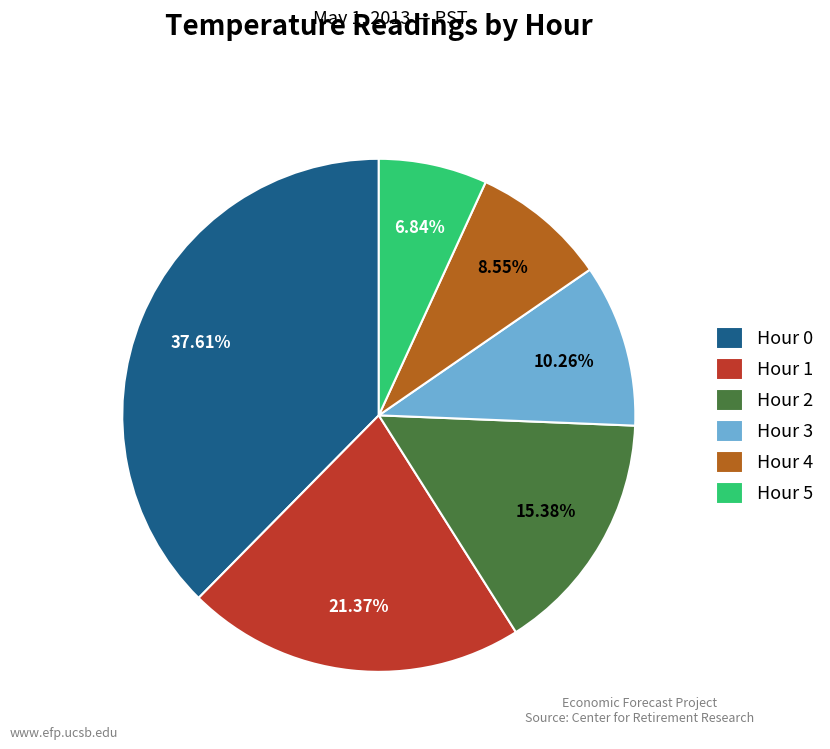

To the nearest percent, what percentage of the pie is Hour 0?

38%